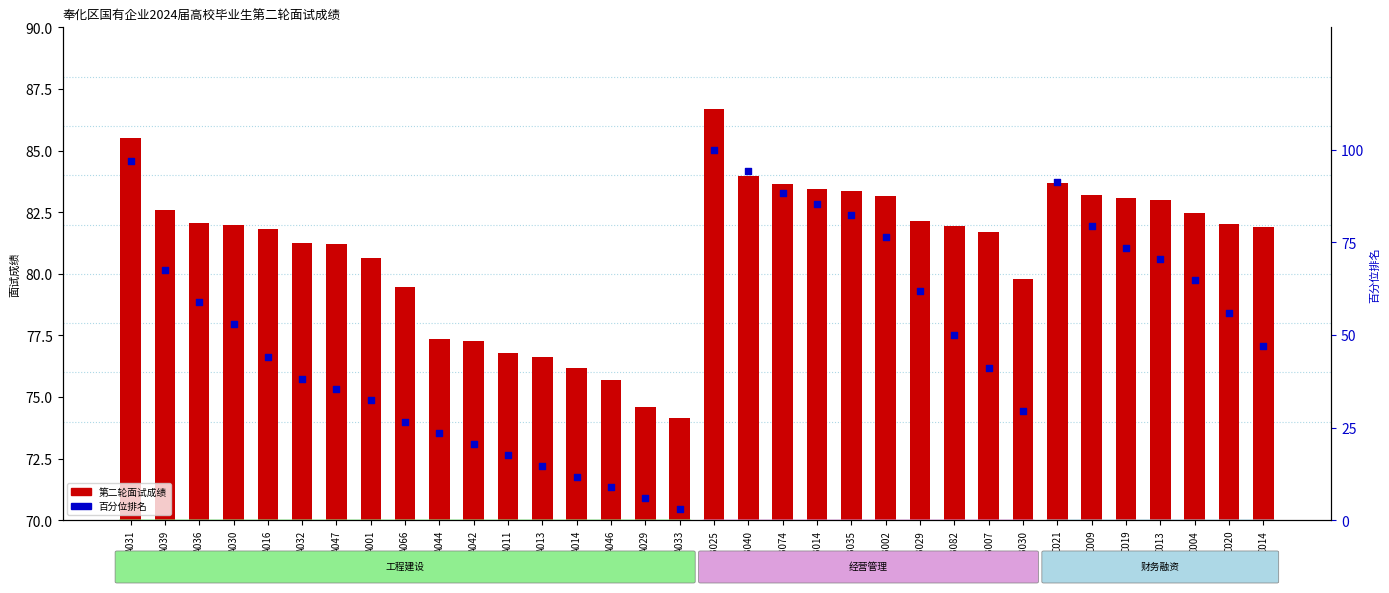

At which category is the sum across all series the highest?

B025